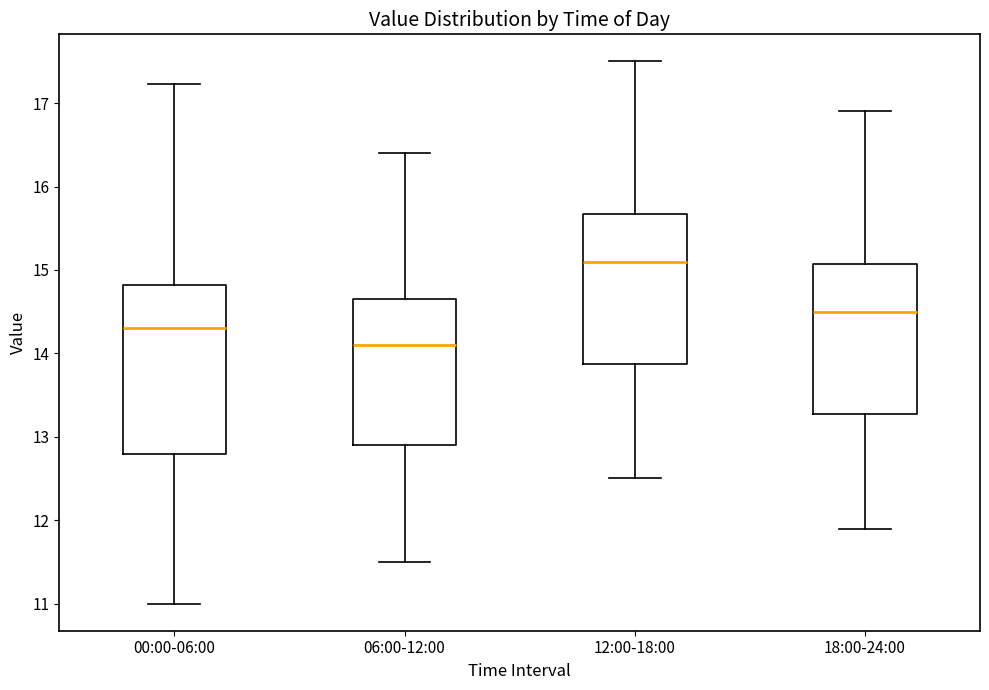

Which box is the tallest, from its lower edge to its upper edge?

00:00-06:00